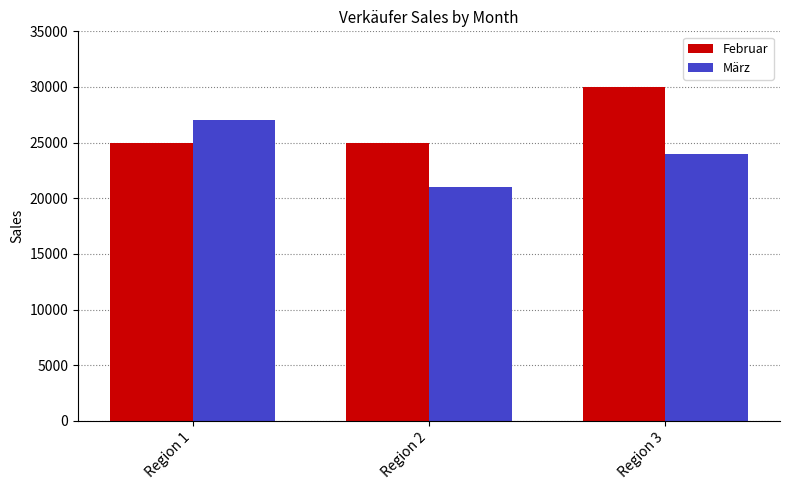

Reading left to right, transcribe all the data shown in this chart.

Februar: Region 1=25000	Region 2=25000	Region 3=30000
März: Region 1=27000	Region 2=21000	Region 3=24000